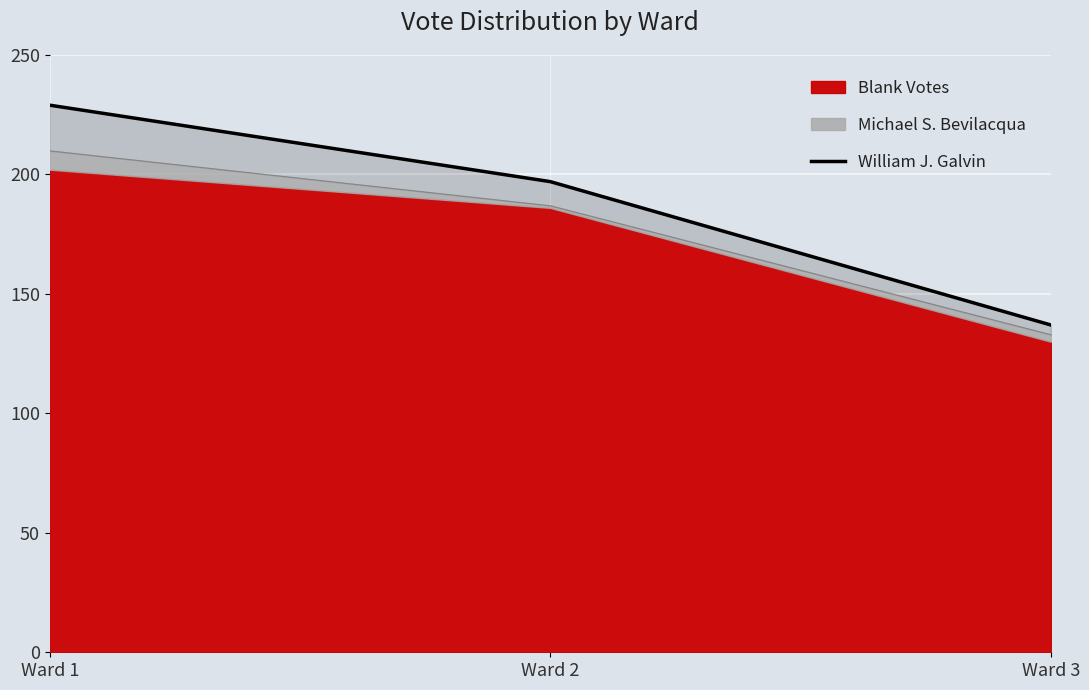

What is the value of the 3rd point from the left?

137